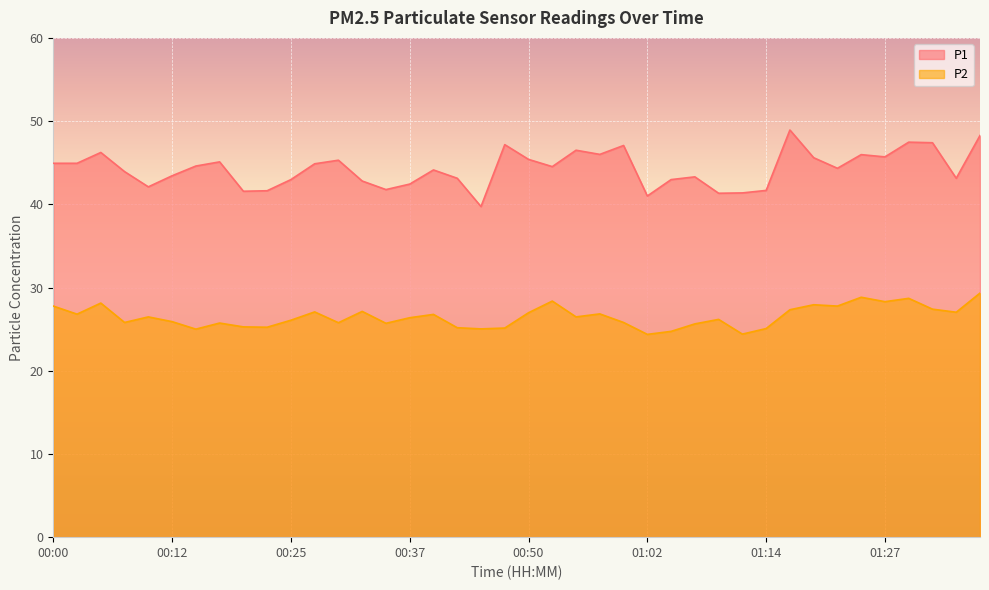

How many values in the P1 series exceed 44?

22